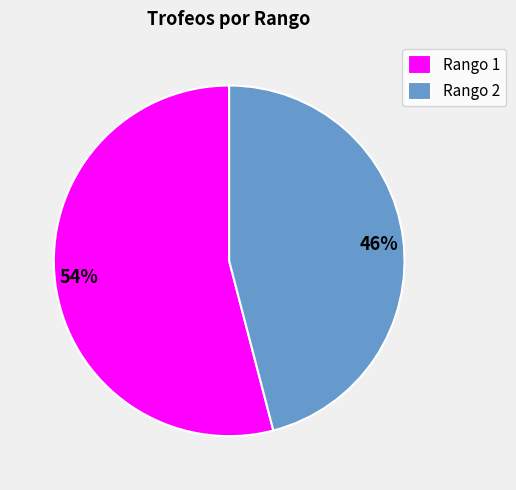

Count the number of slices in the pie.

2